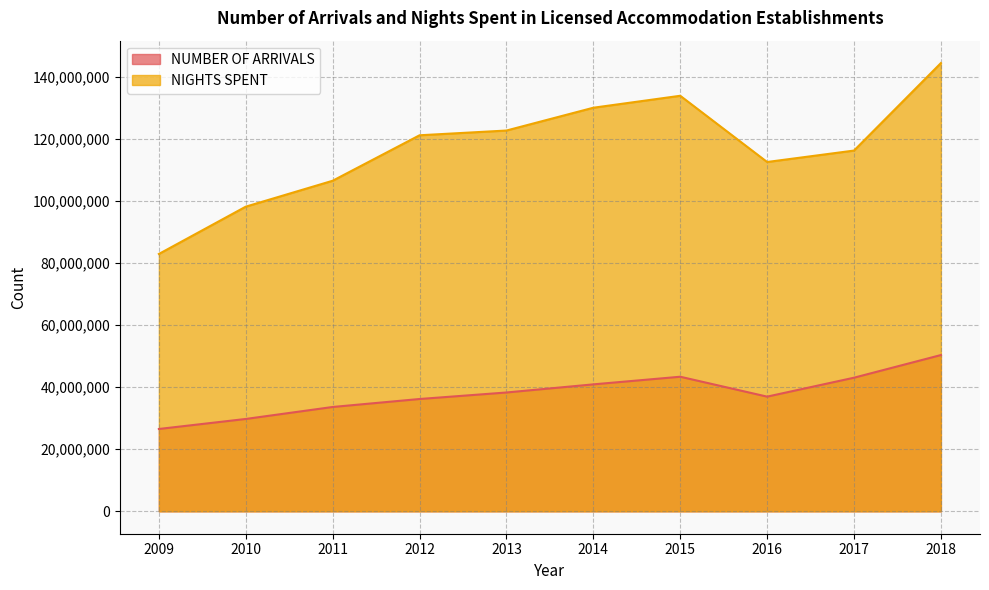

The value of NUMBER OF ARRIVALS at 2009 is 26526486. True or false?

True